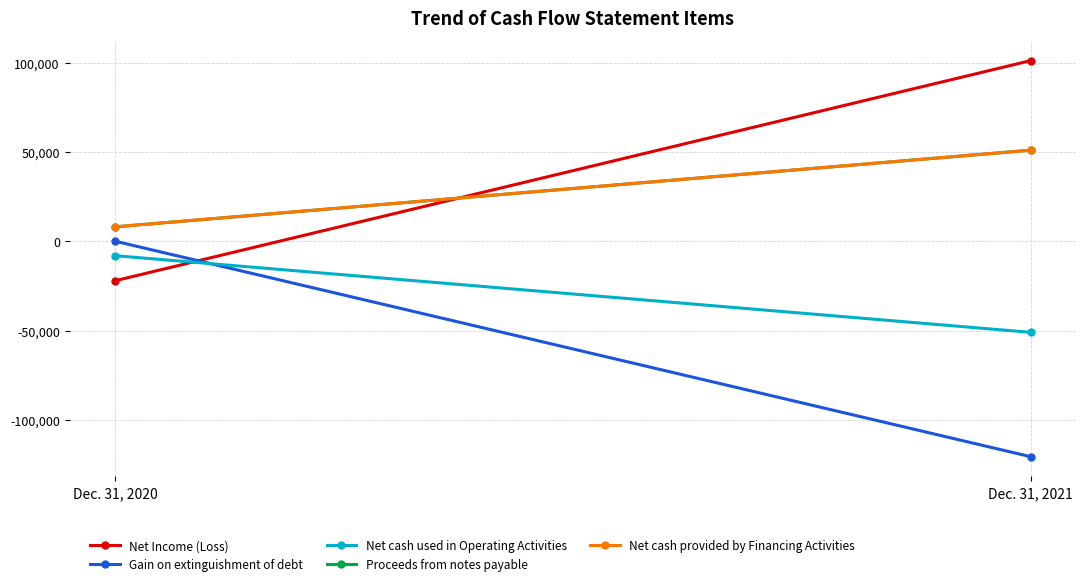

What is the spread (max minus min) of values at Dec. 31, 2021?

221767